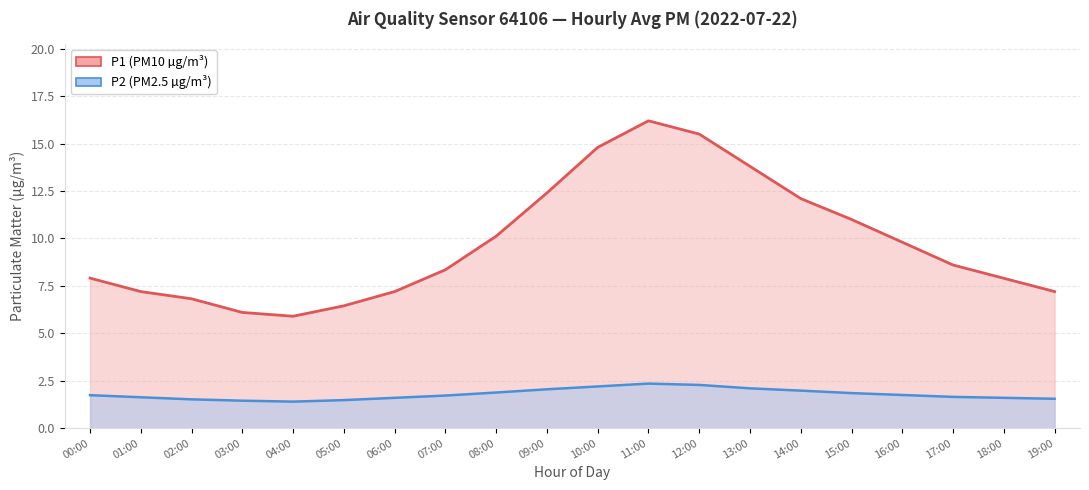

Is the value of P1 at 17:00 greater than the value of P2 at 17:00?

Yes